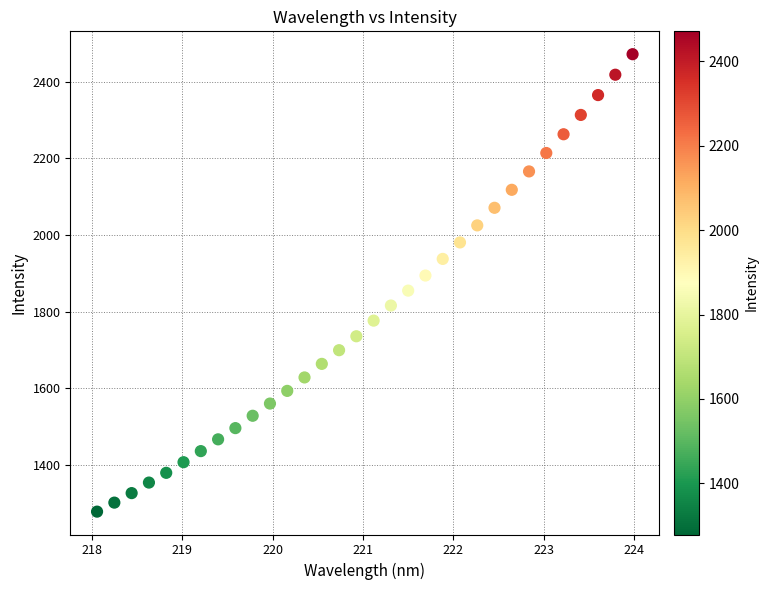

What is the range of Y values (max minus min)?

1192.4